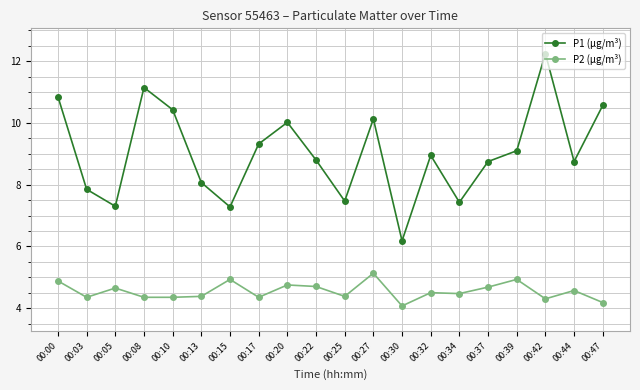

What value does the P2 (µg/m³) series have at 00:20?

4.8